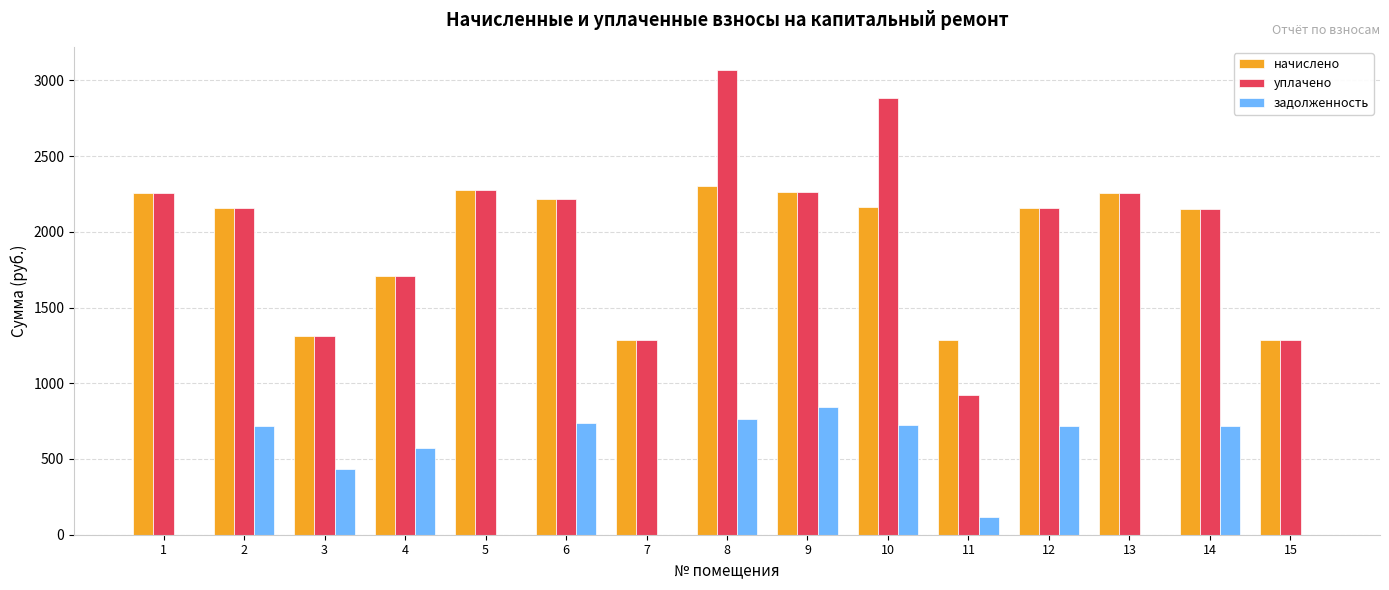

The начислено series shows 2256.4 at 1. True or false?

True